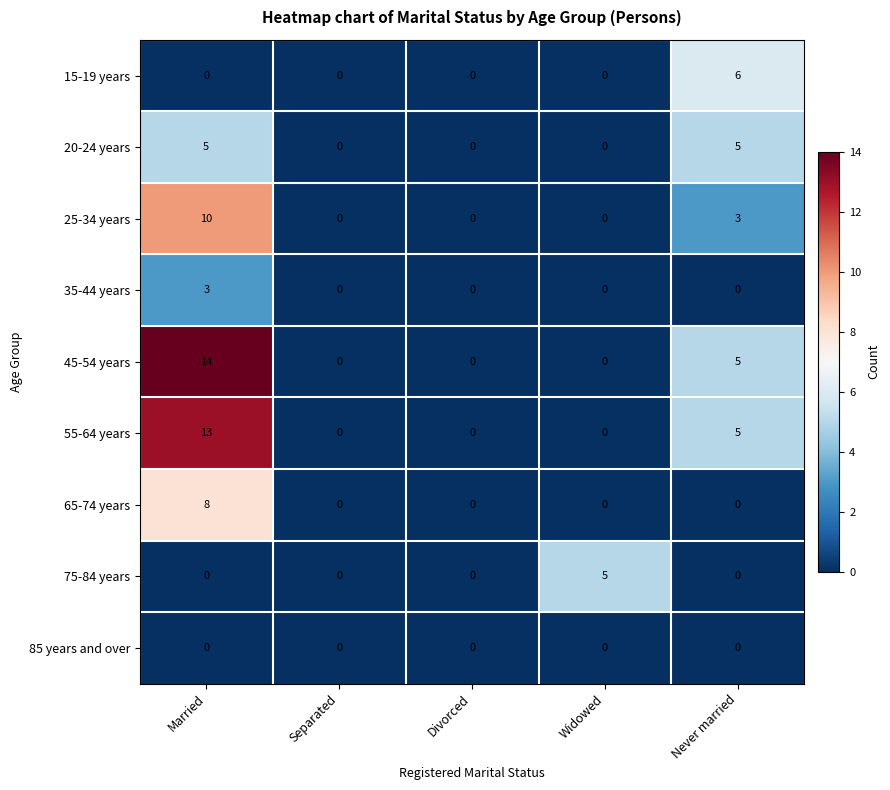

The value of 20-24 years at Separated is 0. True or false?

True